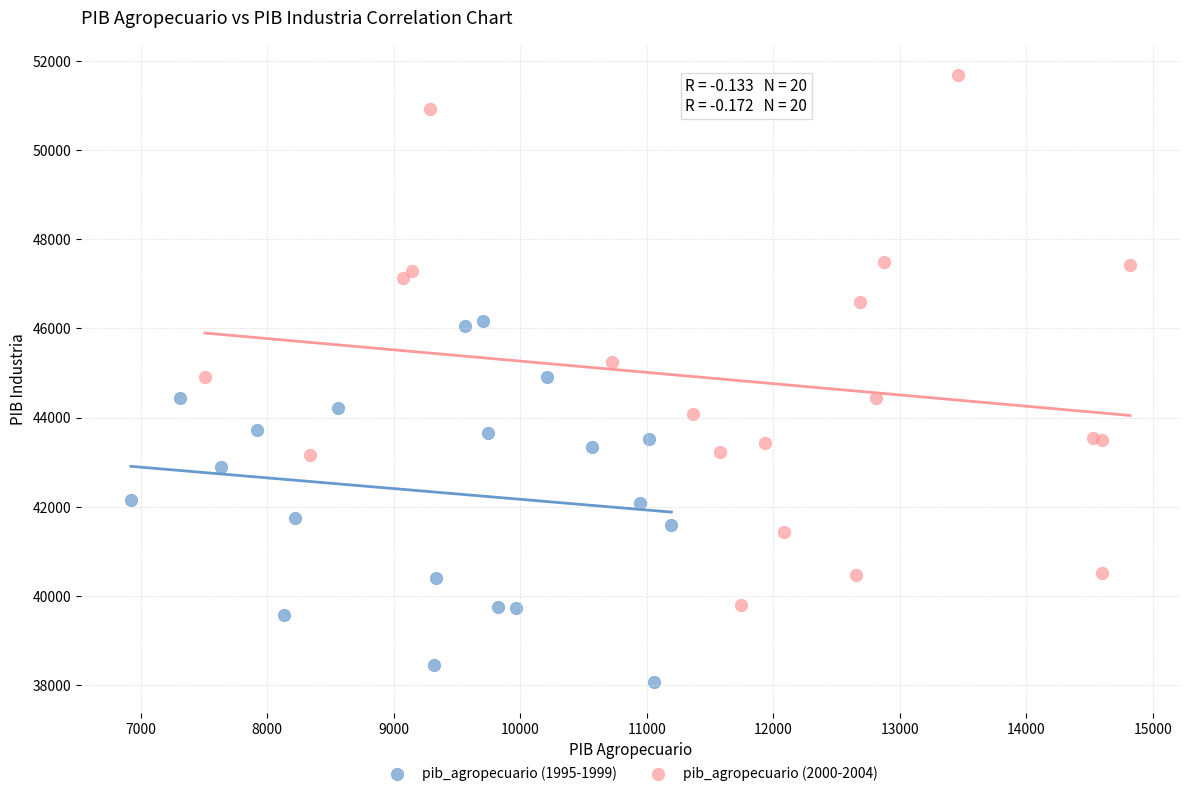

Which series reaches the maximum Y coordinate?

pib_agropecuario (2000-2004)